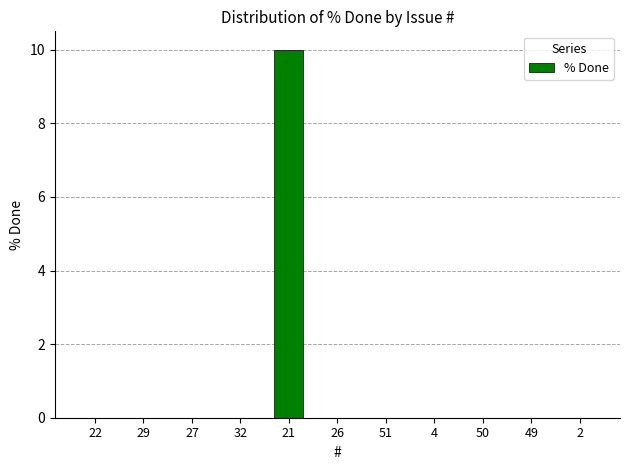

Reading right to left, what are all the values shown in this chart?

2=0	49=0	50=0	4=0	51=0	26=0	21=10	32=0	27=0	29=0	22=0